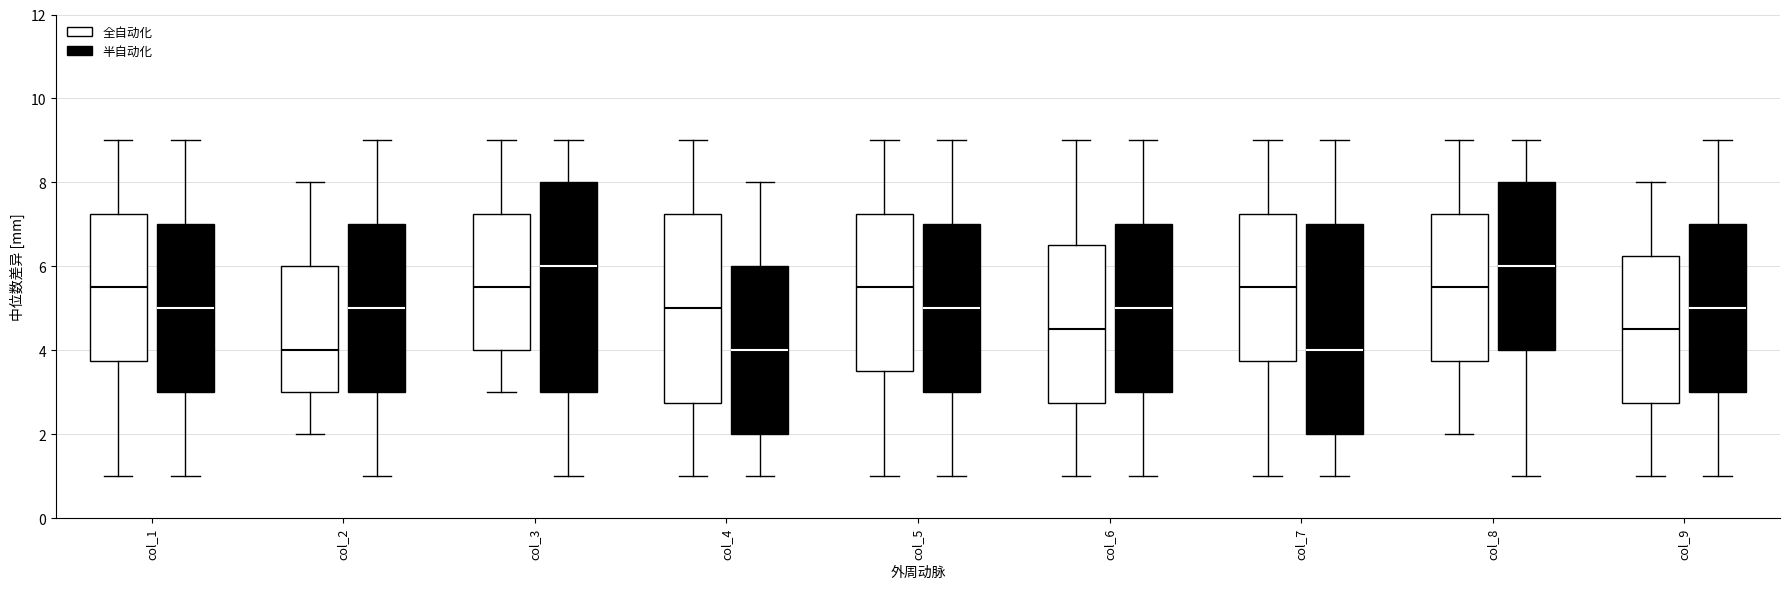

Reading left to right, transcribe this box plot: for each box, give where its median line is, the range the box spans, and where its two whiskers end, as read against the y-axis. The values are not printed on the chart, so give them approximately, as read against the axis.

col_1 (全自动化): median 5.6, box 3.8 to 7.2, whiskers 1.0 to 9.0
col_1 (半自动化): median 5.0, box 3.0 to 7.0, whiskers 1.0 to 9.0
col_2 (全自动化): median 4.0, box 3.0 to 6.0, whiskers 2.0 to 8.0
col_2 (半自动化): median 5.0, box 3.0 to 7.0, whiskers 1.0 to 9.0
col_3 (全自动化): median 5.6, box 4.0 to 7.2, whiskers 3.0 to 9.0
col_3 (半自动化): median 6.0, box 3.0 to 8.0, whiskers 1.0 to 9.0
col_4 (全自动化): median 5.0, box 2.8 to 7.2, whiskers 1.0 to 9.0
col_4 (半自动化): median 4.0, box 2.0 to 6.0, whiskers 1.0 to 8.0
col_5 (全自动化): median 5.6, box 3.6 to 7.2, whiskers 1.0 to 9.0
col_5 (半自动化): median 5.0, box 3.0 to 7.0, whiskers 1.0 to 9.0
col_6 (全自动化): median 4.6, box 2.8 to 6.6, whiskers 1.0 to 9.0
col_6 (半自动化): median 5.0, box 3.0 to 7.0, whiskers 1.0 to 9.0
col_7 (全自动化): median 5.6, box 3.8 to 7.2, whiskers 1.0 to 9.0
col_7 (半自动化): median 4.0, box 2.0 to 7.0, whiskers 1.0 to 9.0
col_8 (全自动化): median 5.6, box 3.8 to 7.2, whiskers 2.0 to 9.0
col_8 (半自动化): median 6.0, box 4.0 to 8.0, whiskers 1.0 to 9.0
col_9 (全自动化): median 4.6, box 2.8 to 6.2, whiskers 1.0 to 8.0
col_9 (半自动化): median 5.0, box 3.0 to 7.0, whiskers 1.0 to 9.0